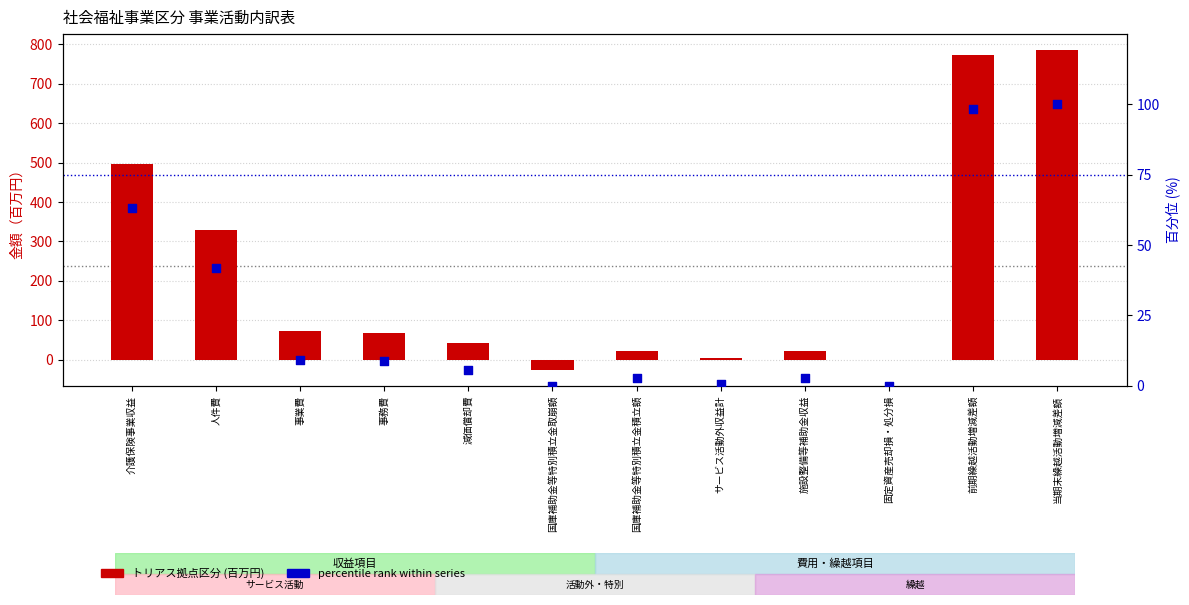

Is the value of percentile rank within series at 当期末繰越活動増減差額 greater than the value of トリアス拠点区分 (百万円) at 固定資産売却損・処分損?

Yes